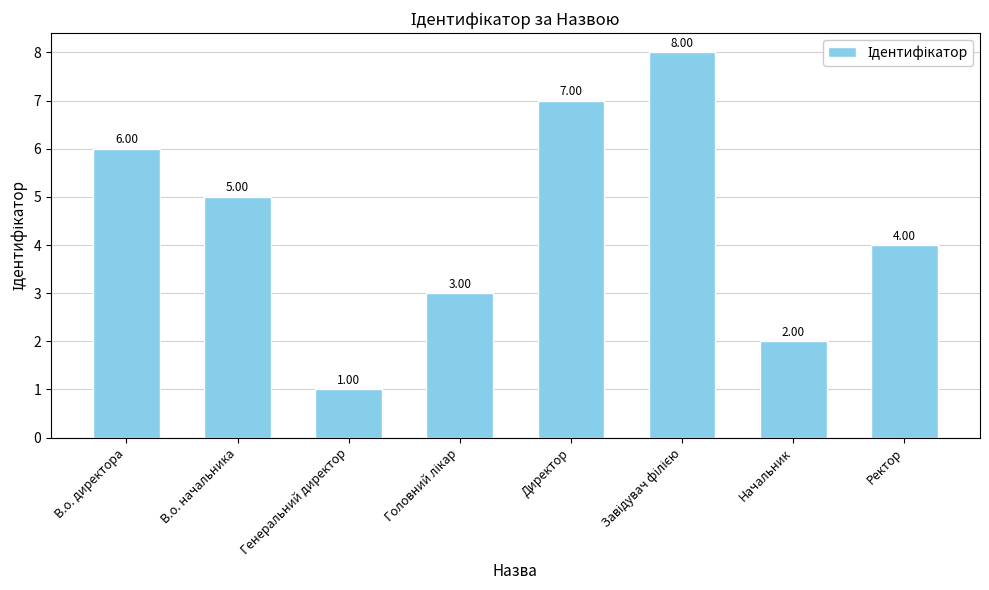

How many data points are less than 5?

4